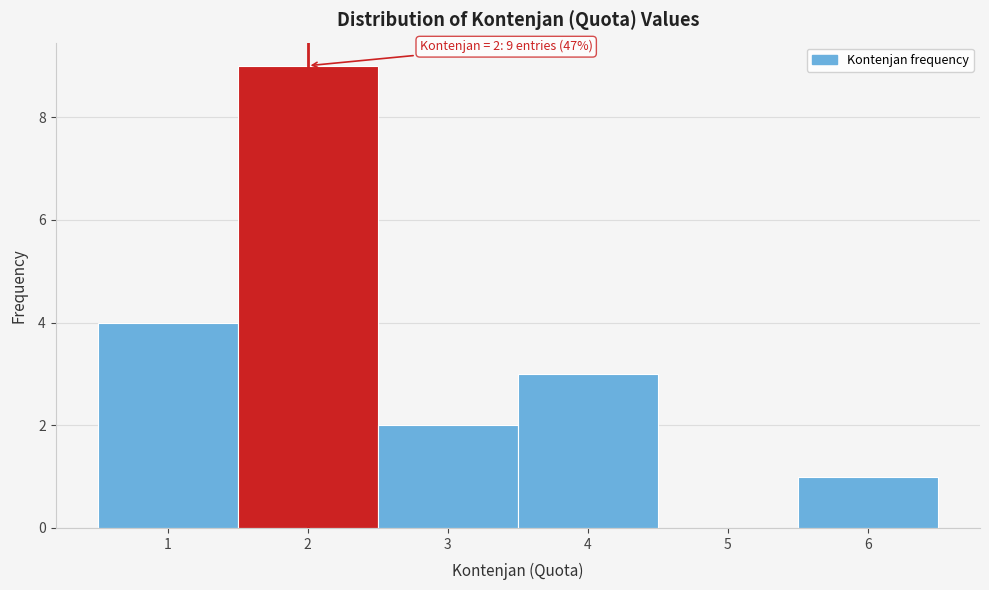

Which range on the x-axis has the tallest bar?

1.5 to 2.5